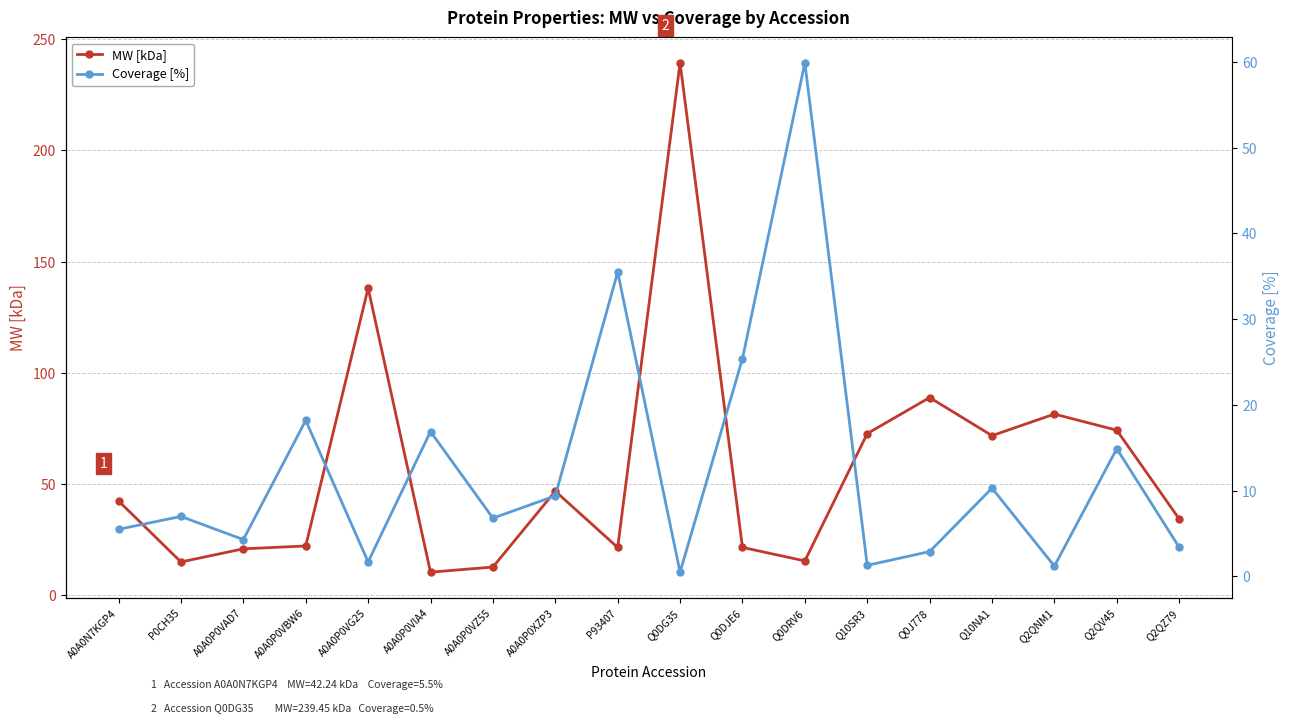

Is this an area chart (filled region under the line)?

No